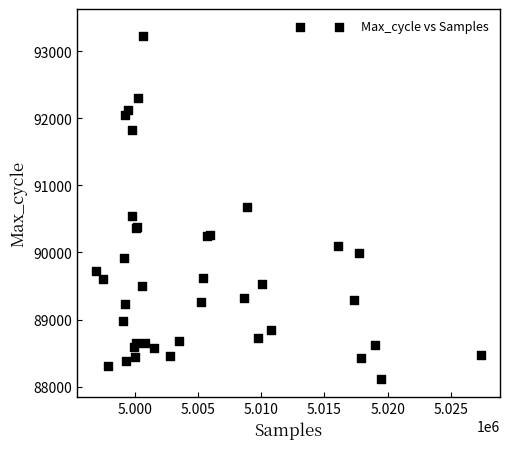

What Y value in the scatter plot is closest to 90735?

90672